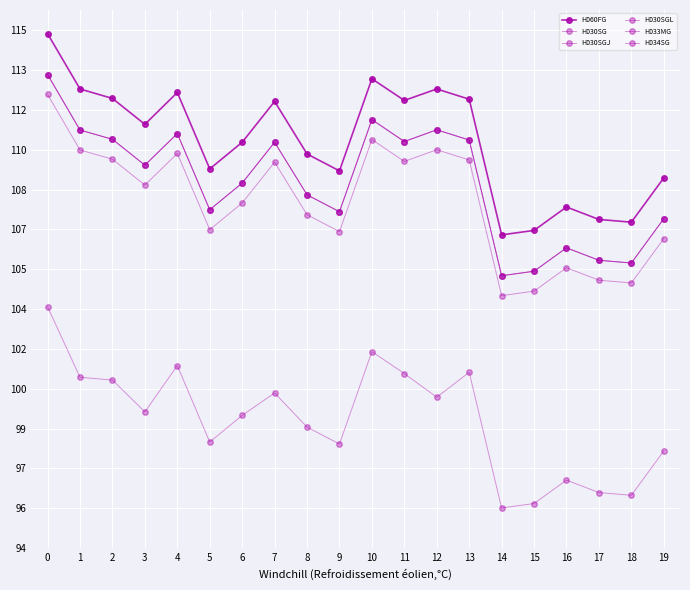

Which series has the widest spread of values?

H060FG